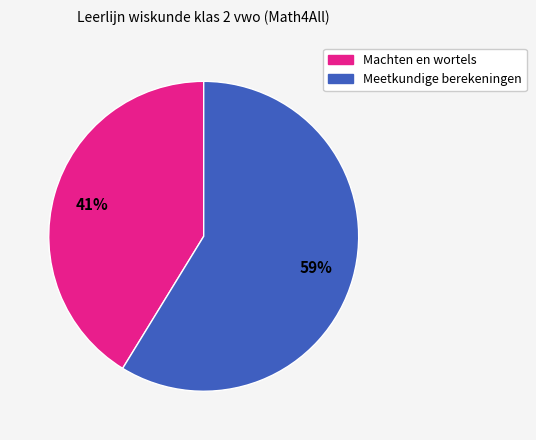

To the nearest percent, what is the difference between the largest and smallest slice percentages?

18%